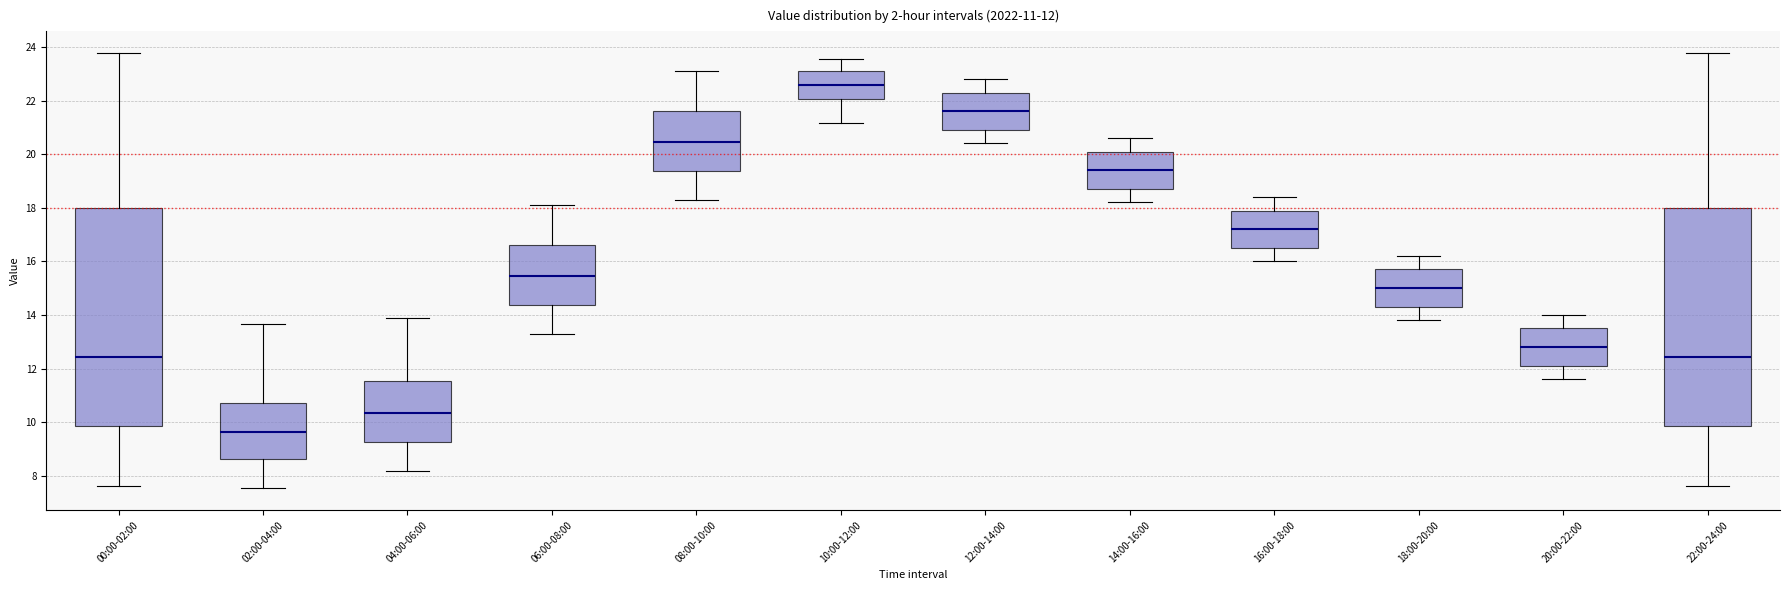

Which box's median line is the lowest?

02:00-04:00